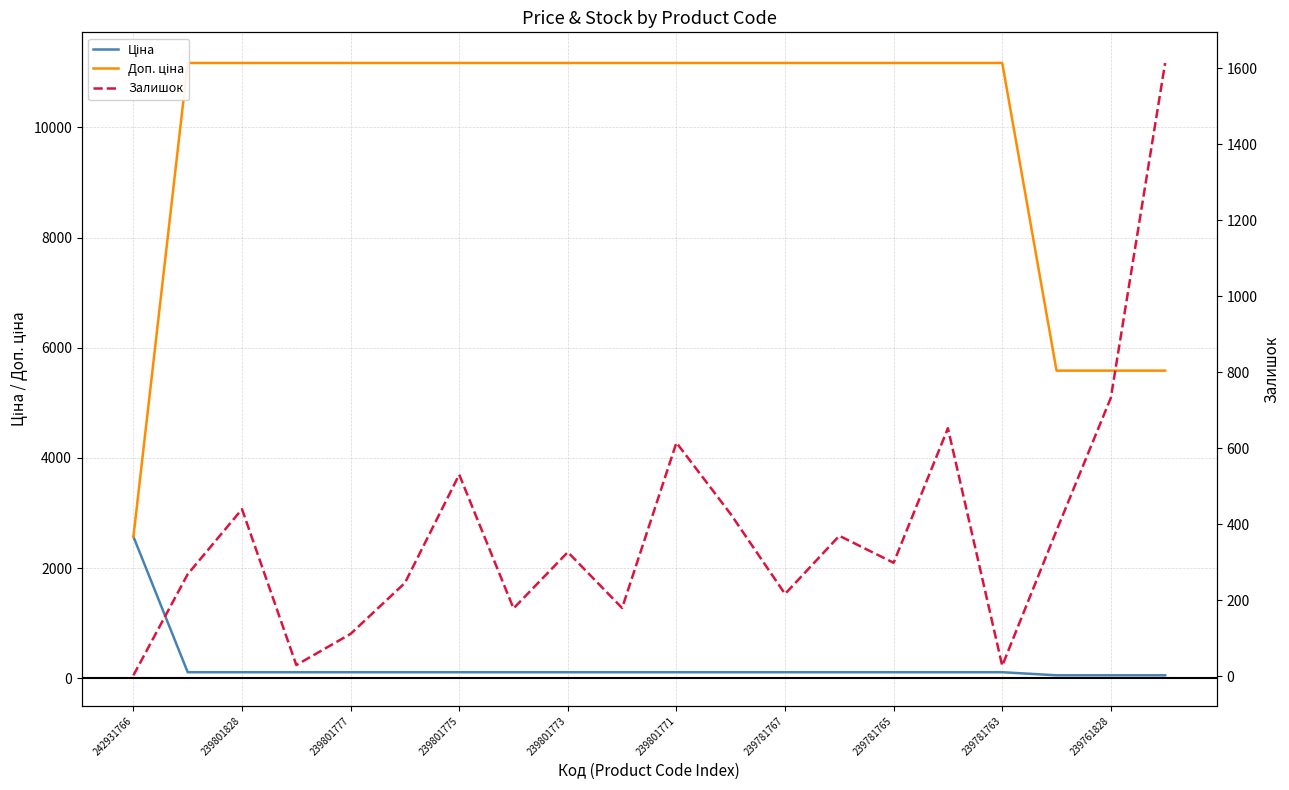

Which series has the largest total across all categories?

Доп. ціна